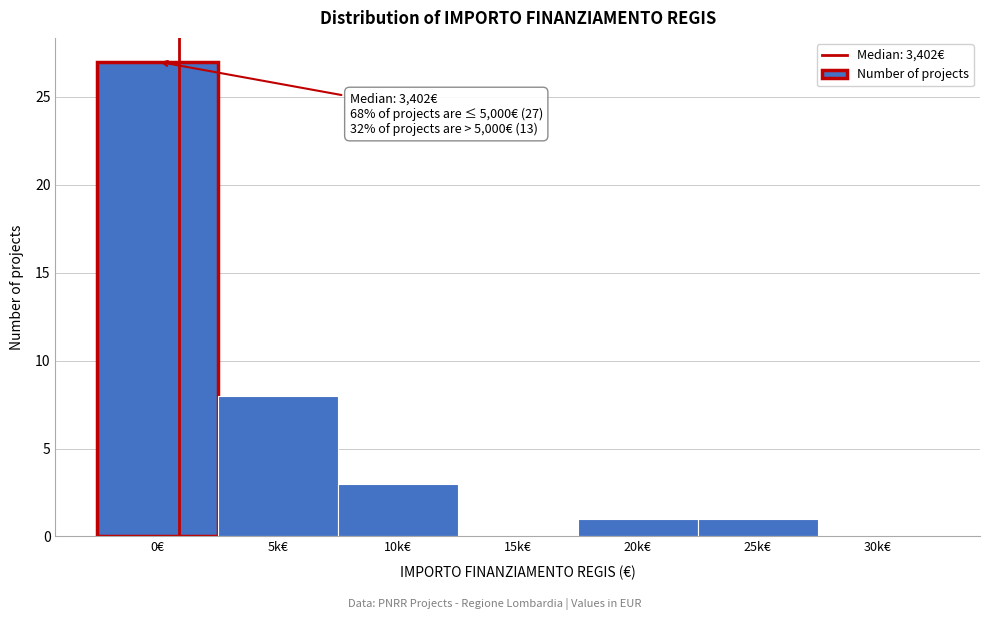

Reading right to left, list all the values displayed in this chart.

30k€=0	25k€=1	20k€=1	15k€=0	10k€=3	5k€=8	0€=27